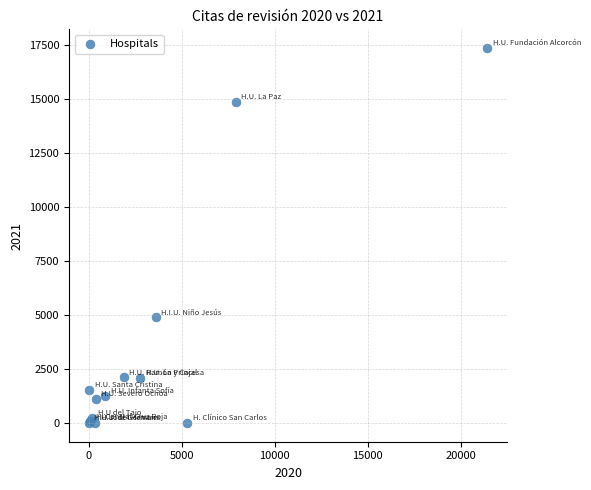

What Y value in the scatter plot is closest to 8672?

4890